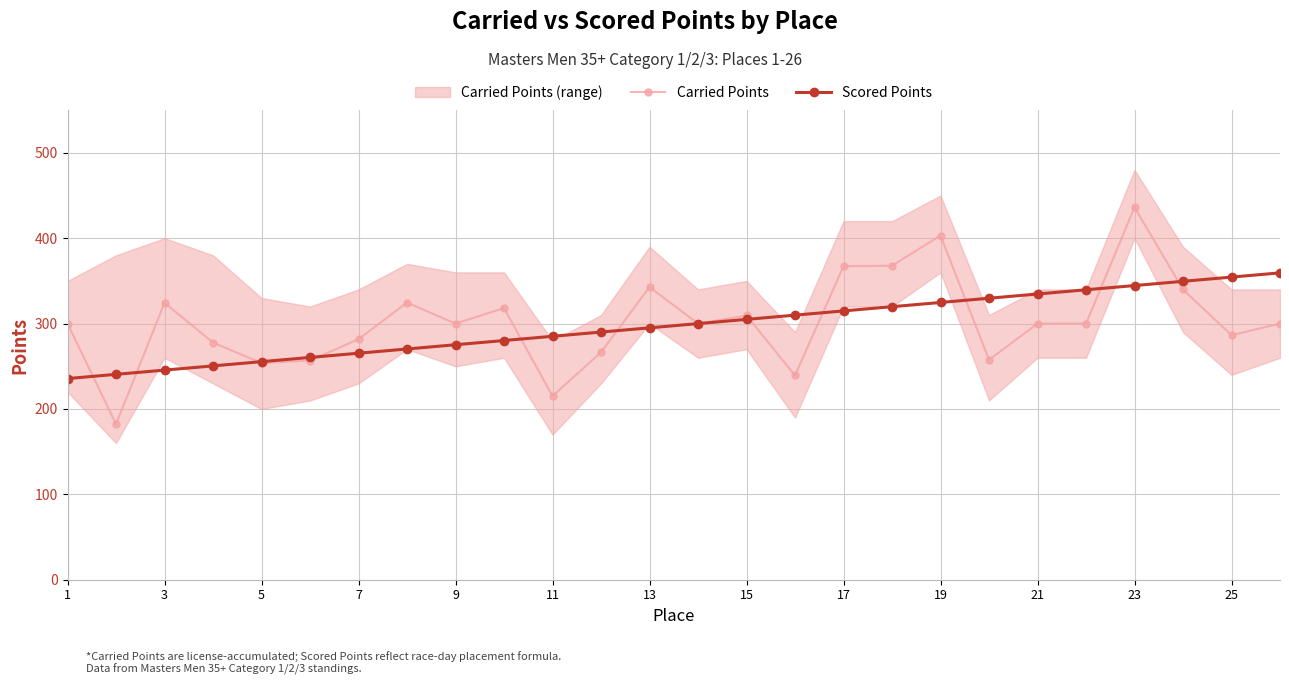

How many times do Scored Points and Carried Points cross each other?

11